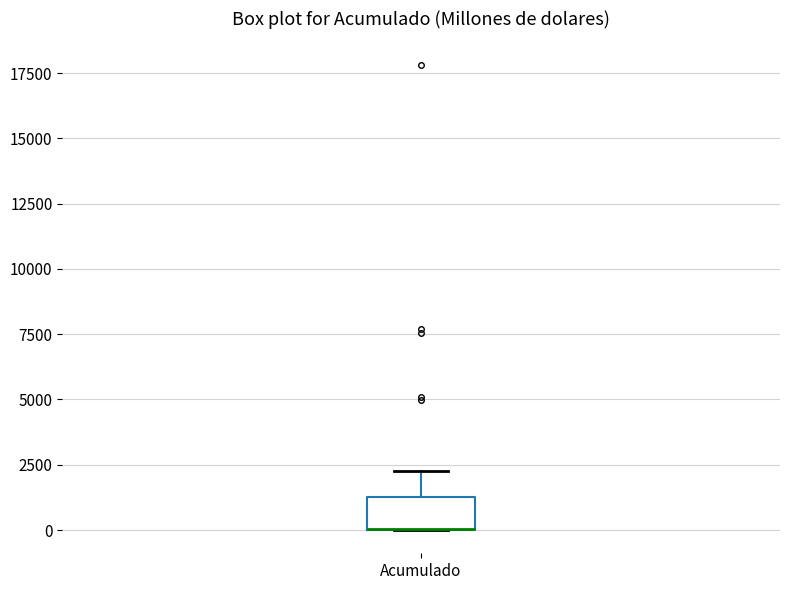

Read this box plot against the y-axis: the position of the median line, the range covered by the box, and the ends of both whiskers. The values are not printed on the chart, so give them approximately, as read against the axis.

median 0 (drawn on the box's lower edge), box 0 to 1500, whiskers 0 to 2500